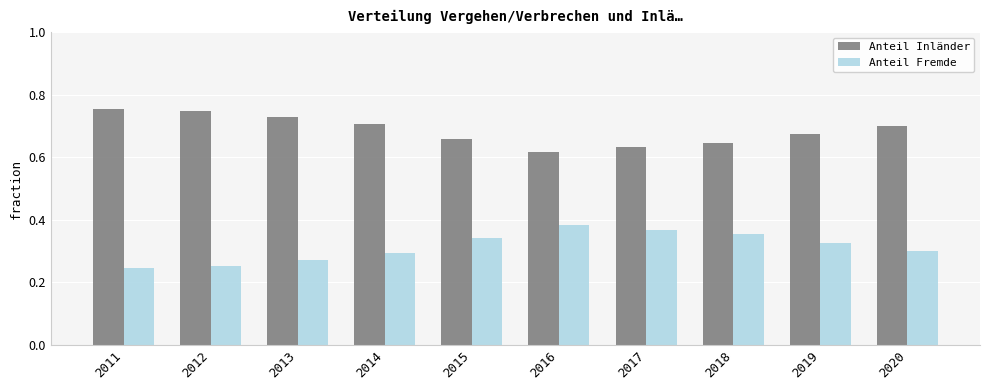

True or false: Anteil Inländer has a value of 0.7 at 2012.

True